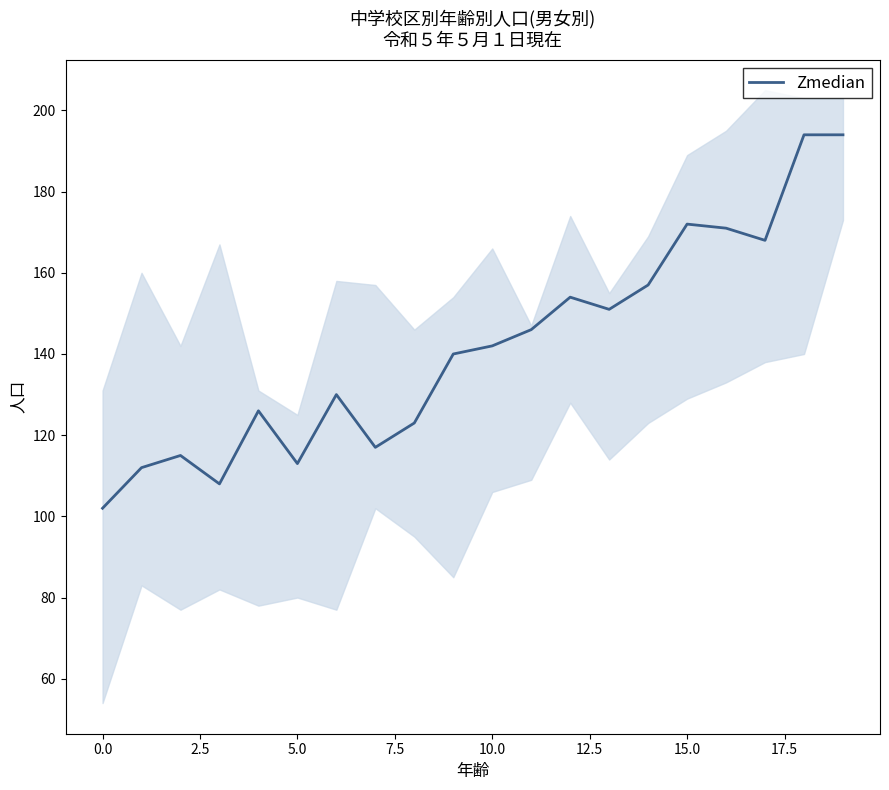

What position from the right is 19?

1